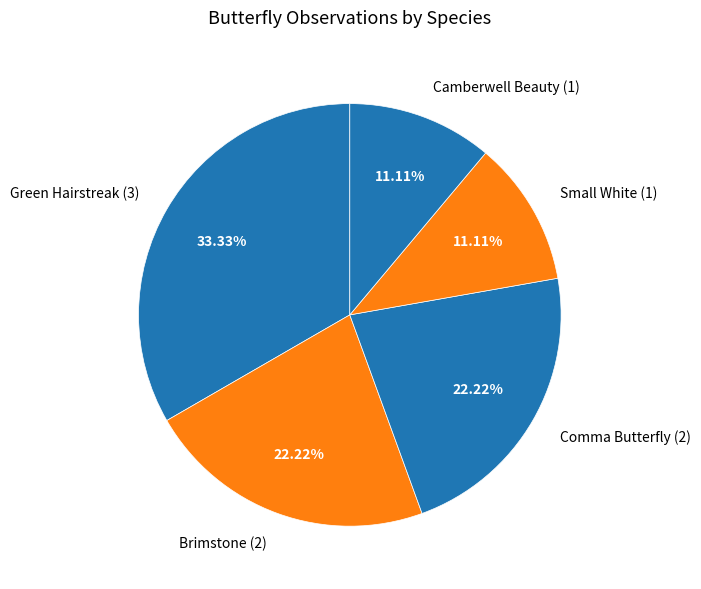

Count the number of slices in the pie.

5